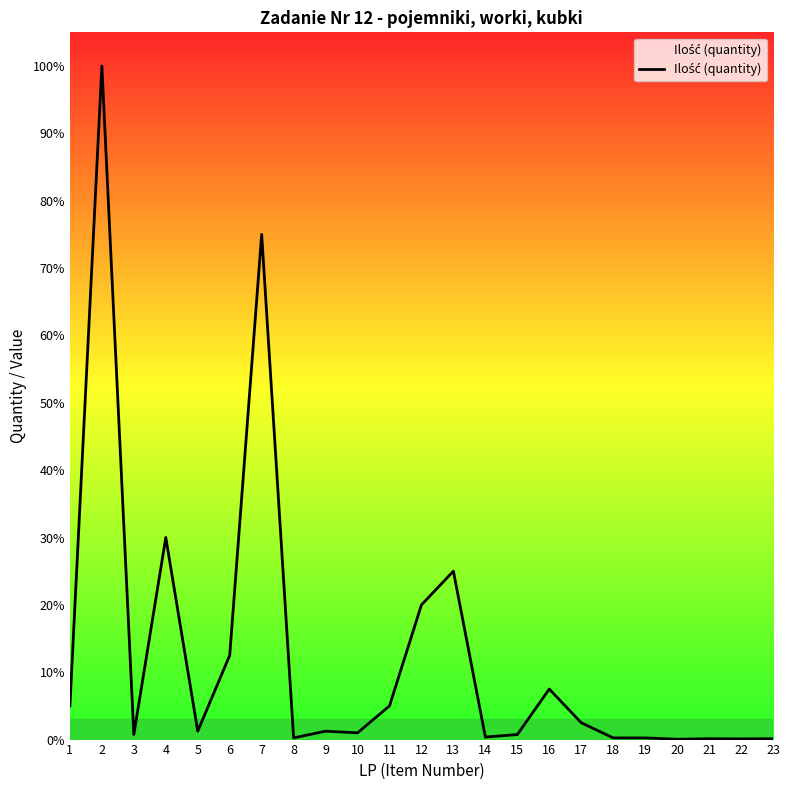

Reading left to right, what are all the values shown in this chart?

1=200	2=4000	3=30	4=1200	5=50	6=500	7=3000	8=10	9=50	10=40	11=200	12=800	13=1000	14=15	15=30	16=300	17=100	18=10	19=10	20=2	21=5	22=4	23=5